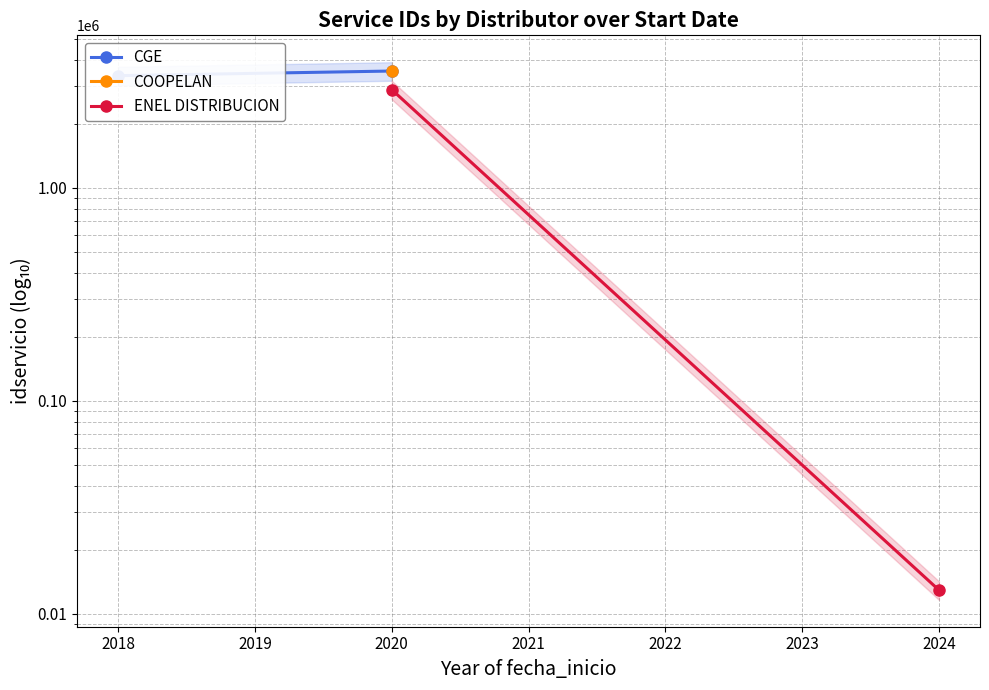

What is the value of the ENEL DISTRIBUCION point at the 2nd from the left?

12918